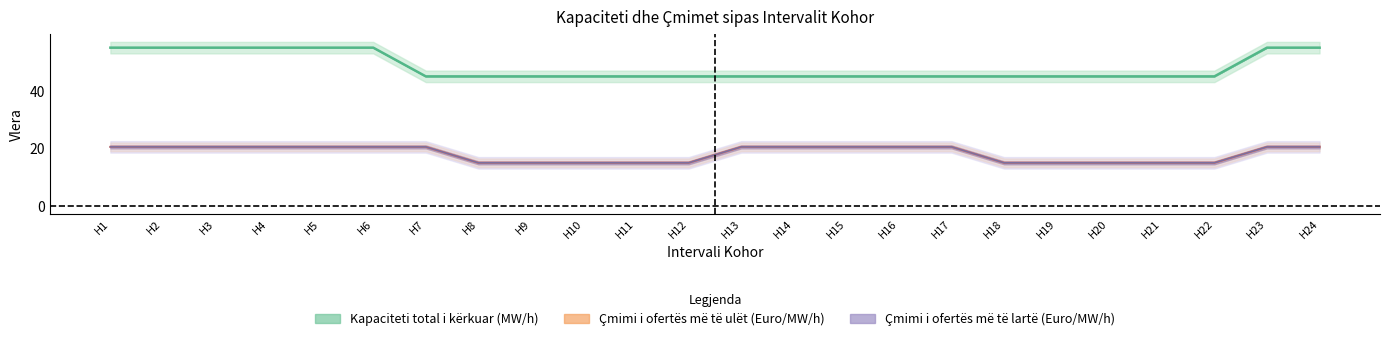

True or false: Çmimi i ofertës më të ulët (Euro/MW/h) and Kapaciteti total i kërkuar (MW/h) intersect in this chart.

False